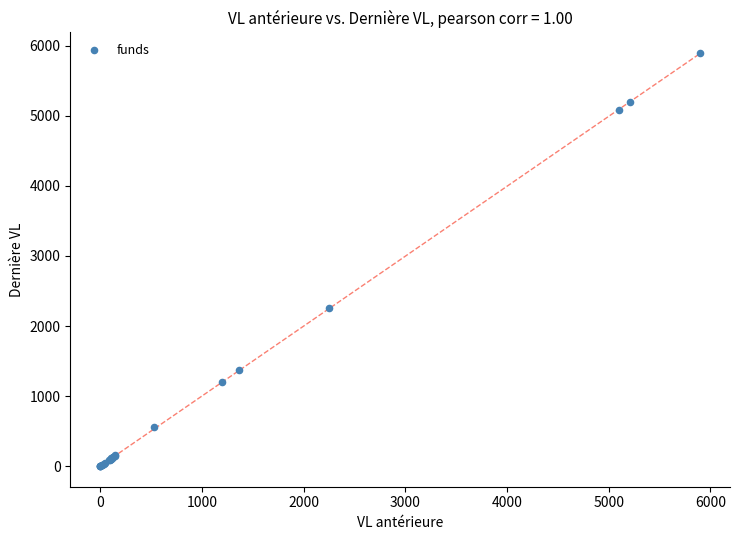

What Y value in the scatter plot is closest to 2948?

2255.2